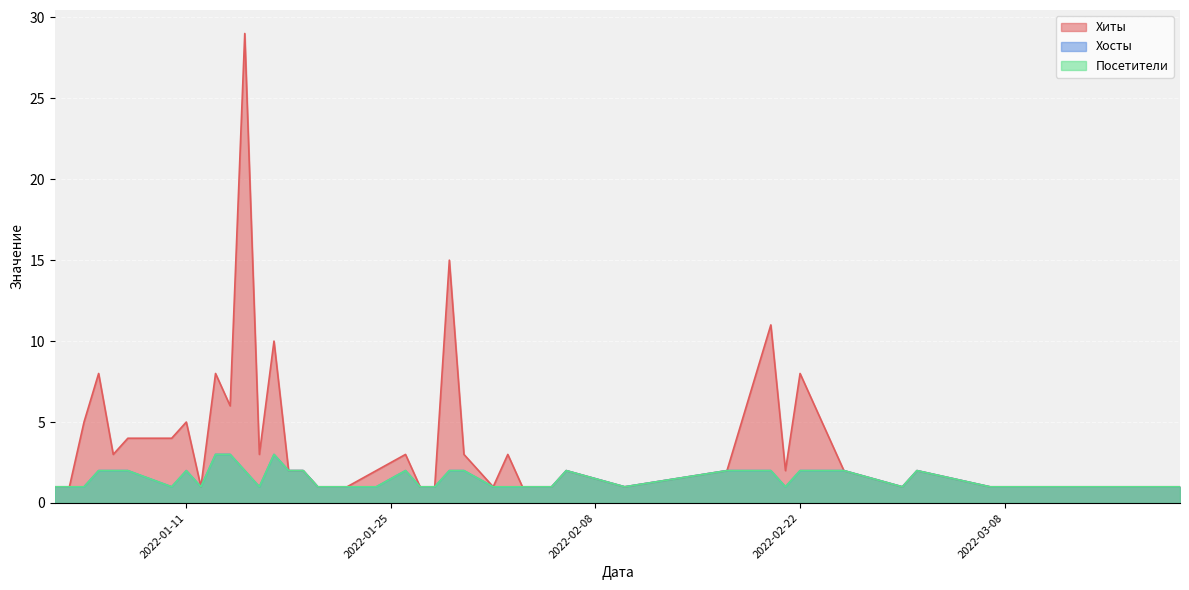

True or false: Хосты and Хиты cross at least once.

False